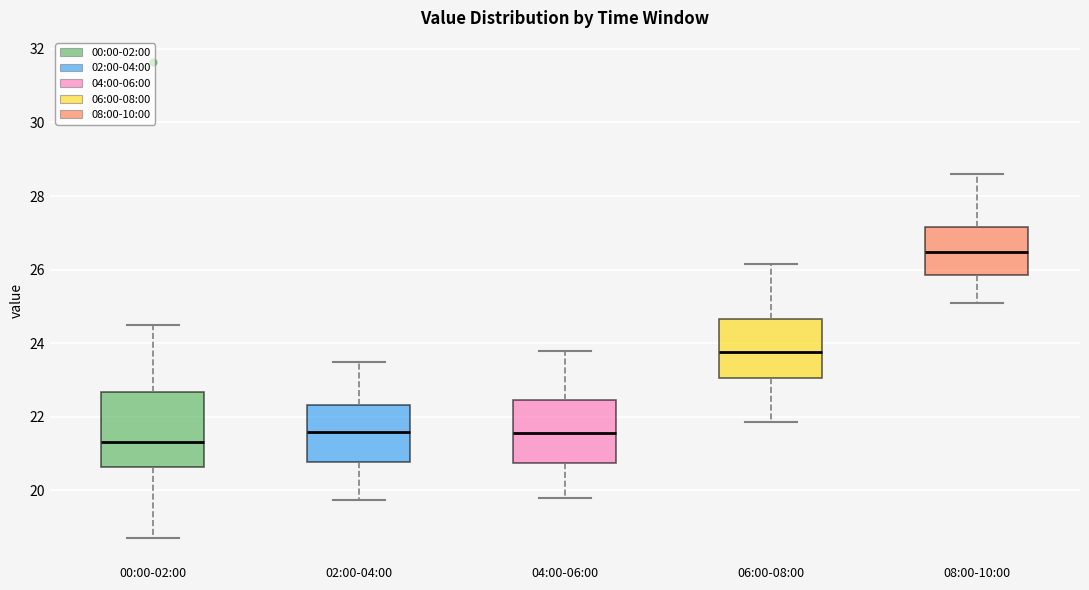

Reading left to right, read every box against the y-axis: the position of its median line, the range the box covers, and the ends of its whiskers. The values are not printed on the chart, so give them approximately, as read against the axis.

00:00-02:00: median 21.4, box 20.6 to 22.6, whiskers 18.8 to 24.6
02:00-04:00: median 21.6, box 20.8 to 22.4, whiskers 19.8 to 23.6
04:00-06:00: median 21.6, box 20.8 to 22.4, whiskers 19.8 to 23.8
06:00-08:00: median 23.8, box 23.0 to 24.6, whiskers 21.8 to 26.2
08:00-10:00: median 26.4, box 25.8 to 27.2, whiskers 25.2 to 28.6